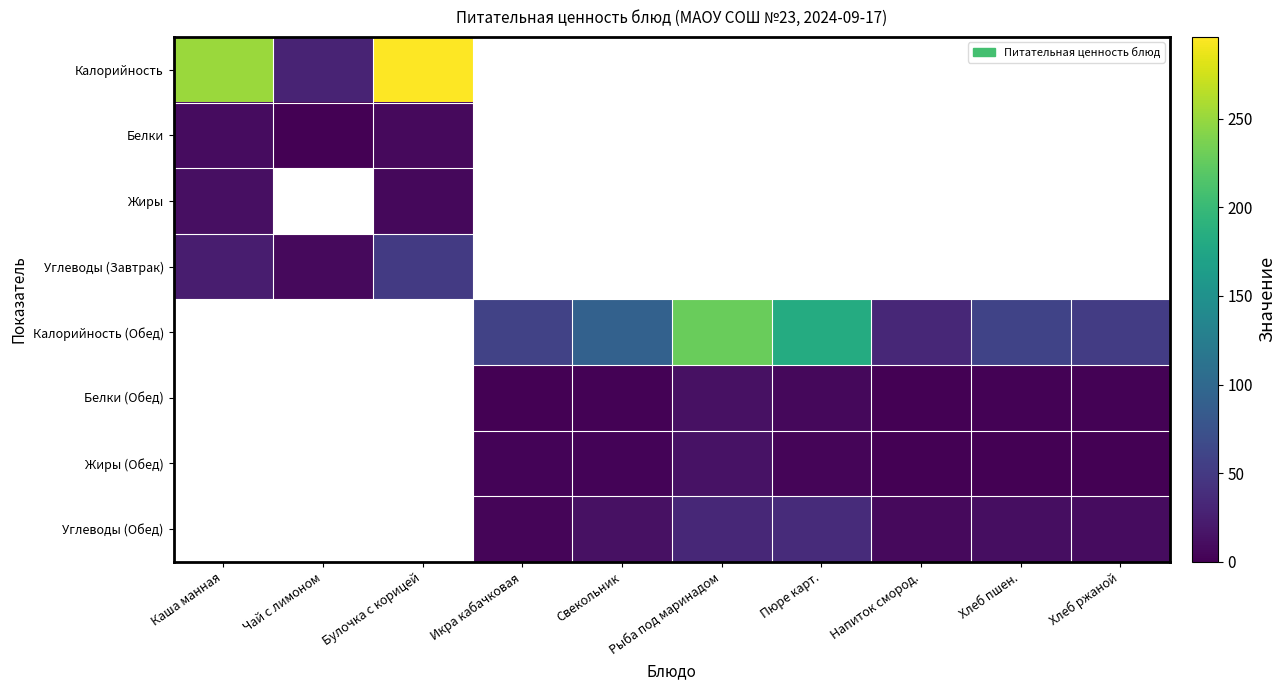

At how many categories does at least one series exceed 181?

4